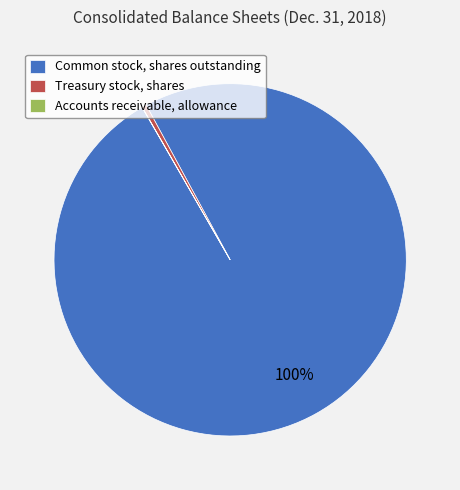

The Treasury stock, shares slice represents 0% of the pie. True or false?

True